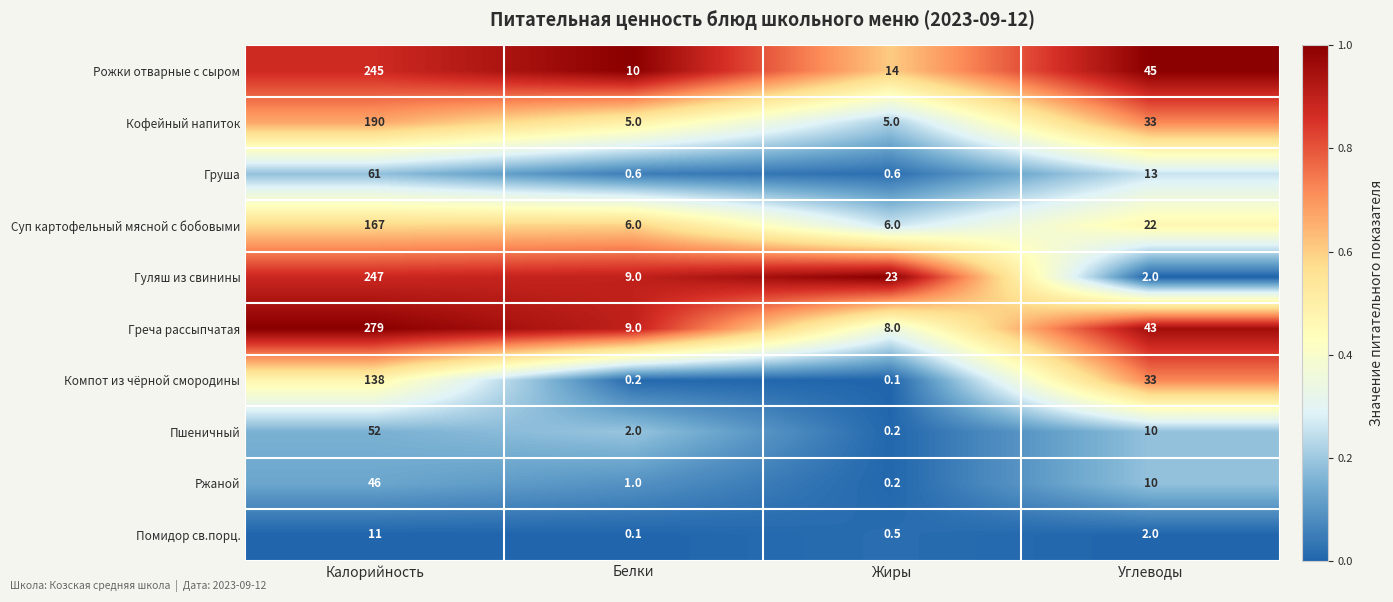

What is the sum of the Кофейный напиток values at Калорийность and Углеводы?

223.0